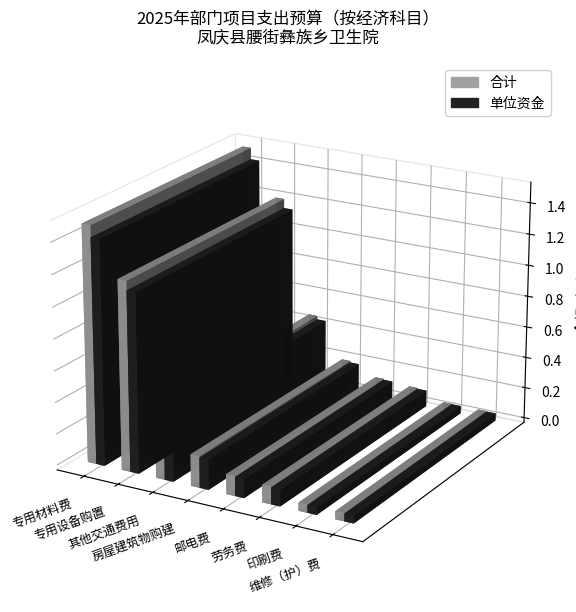

What is the approximate value of 合计 at 房屋建筑物购建?

200000.0